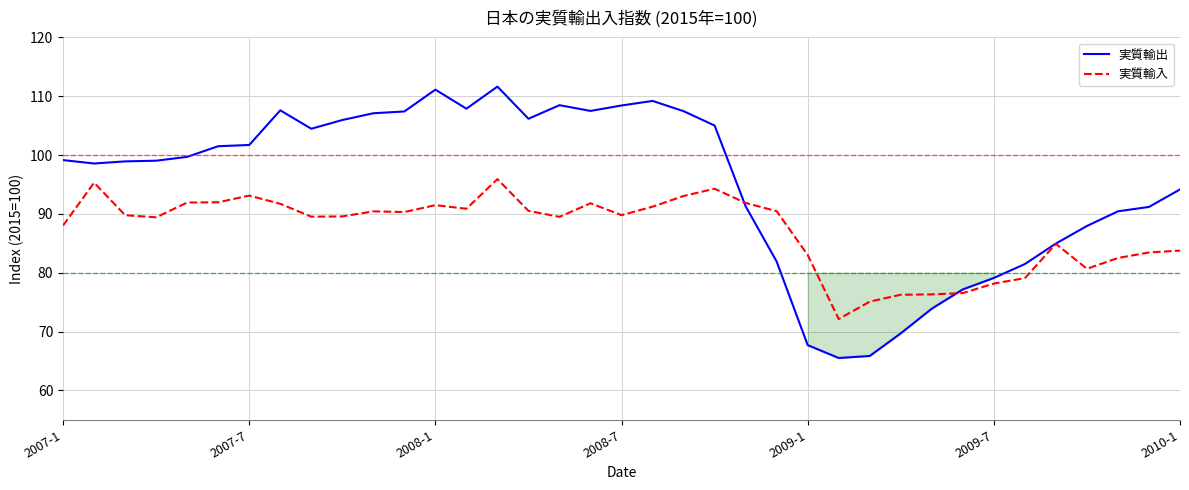

Which series has the largest total across all categories?

実質輸出